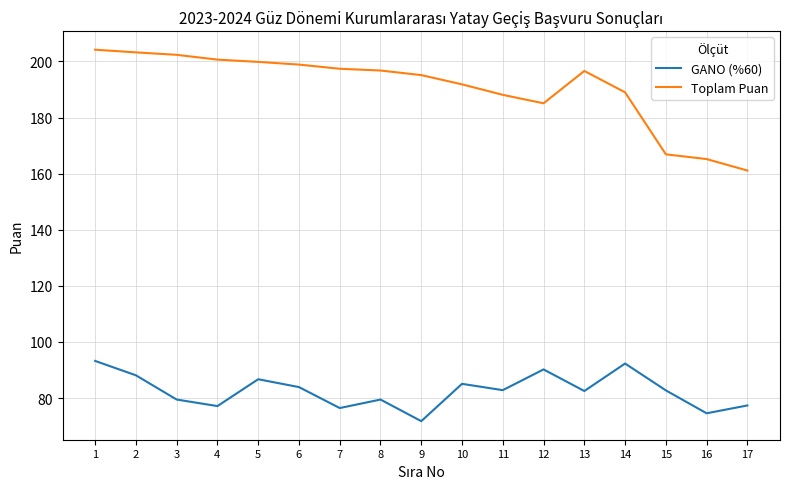

What is the lowest value of the Toplam Puan series?

161.1